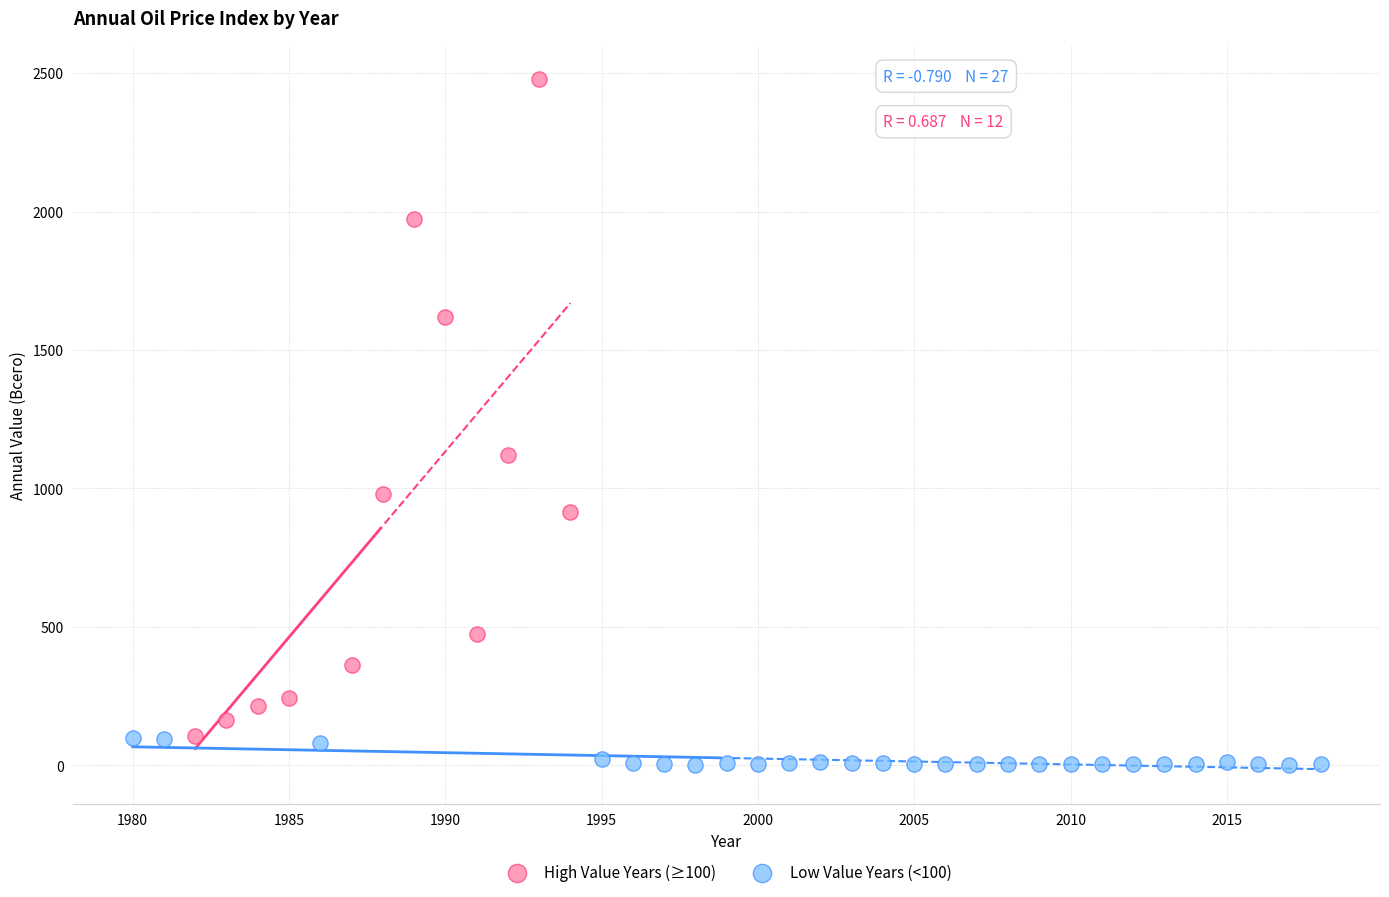

Which series reaches the maximum Y coordinate?

High Value Years (≥100)